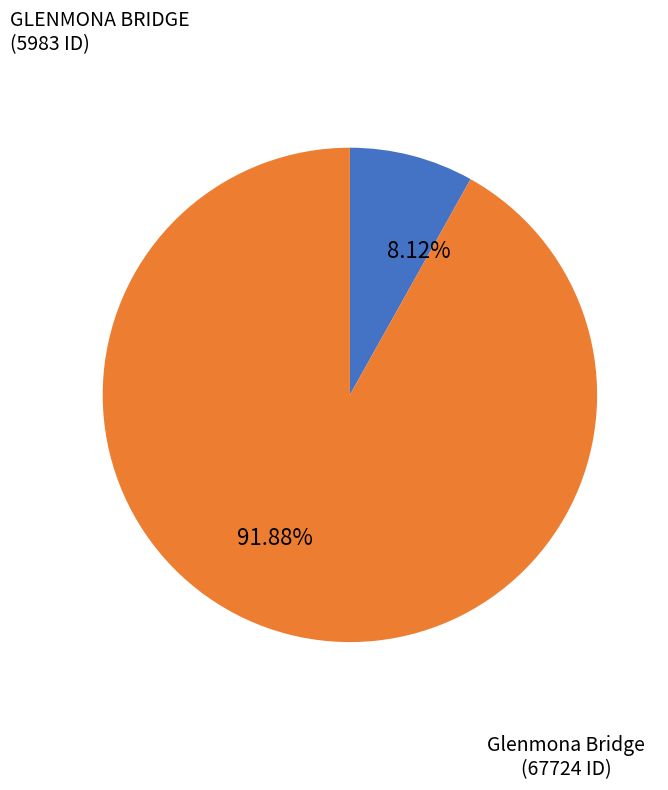

Does any single category account for the majority?

Yes